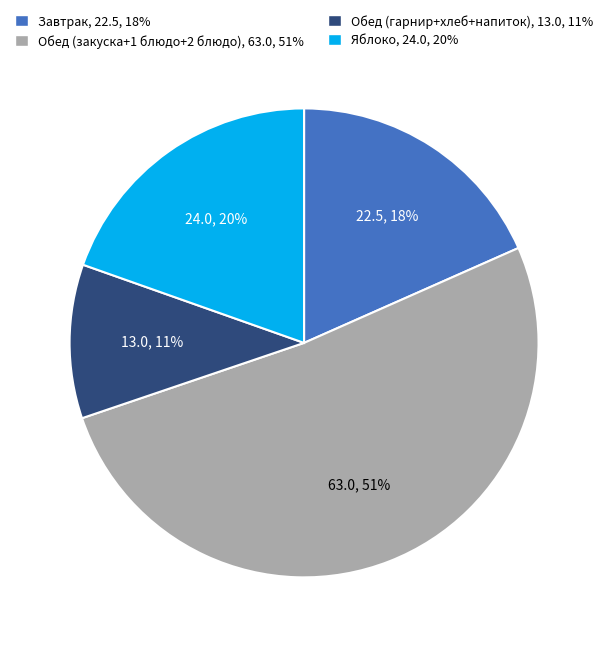

To the nearest percent, what is the average slice percentage?

25%